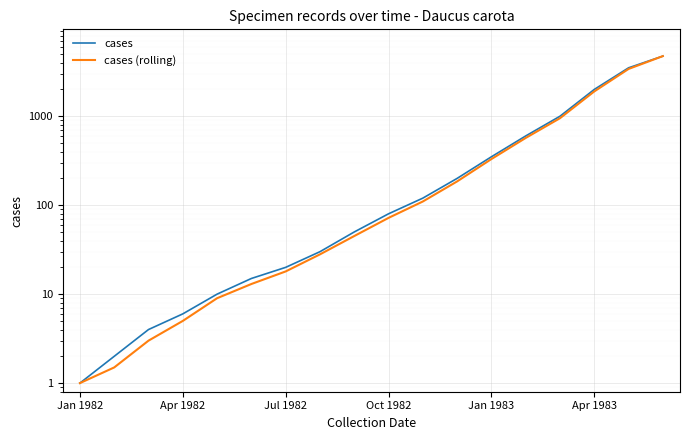

At which category is the sum across all series the highest?

17